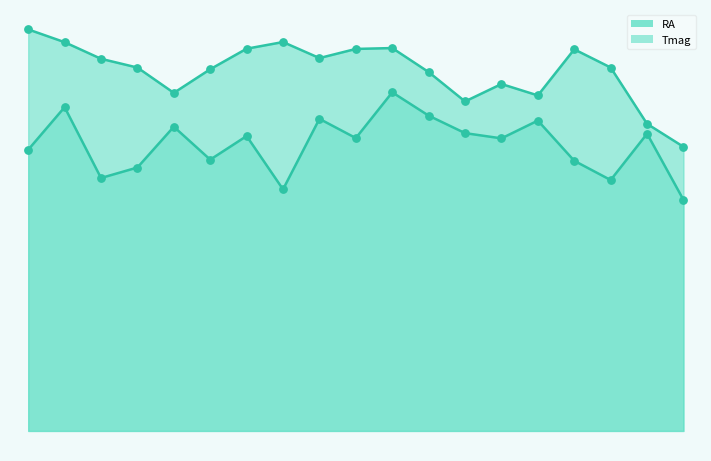

Which series reaches the minimum Y coordinate?

Tmag